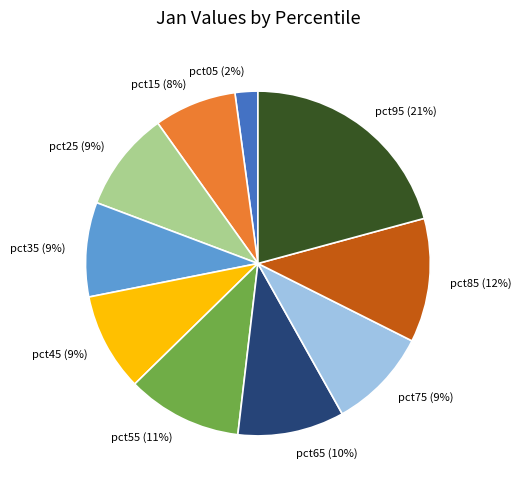

Is the sum of pct45 (9%) and pct15 (8%) greater than half?

No